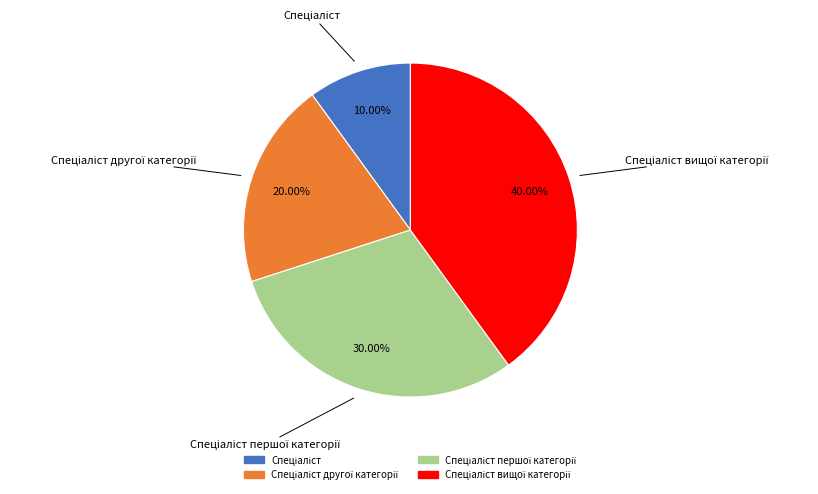

To the nearest percent, what is the average slice percentage?

25%